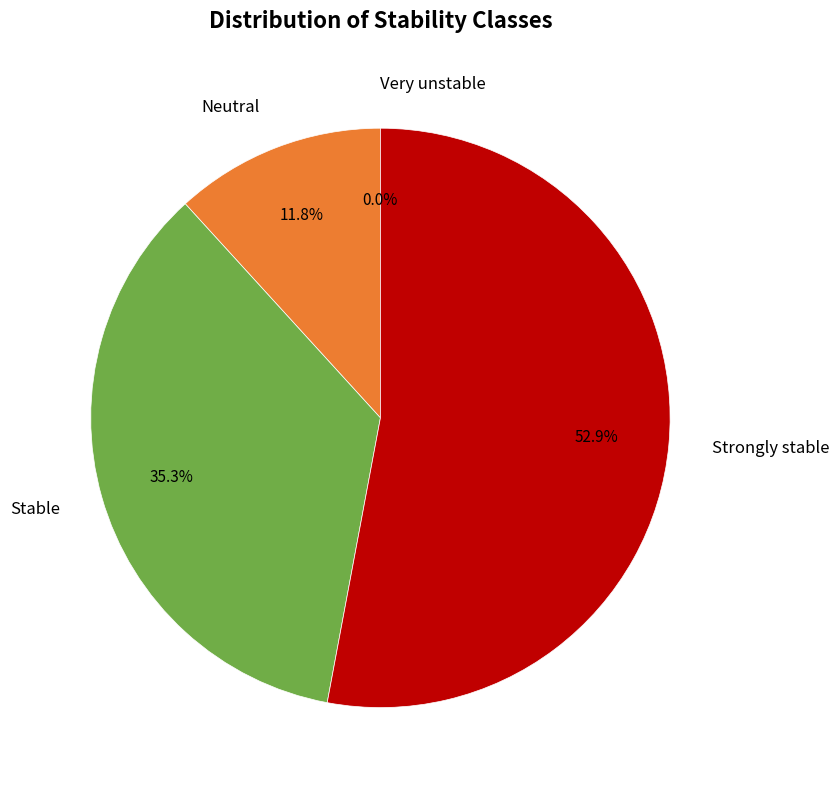

To the nearest percent, what is the difference between the largest and smallest slice percentages?

53%